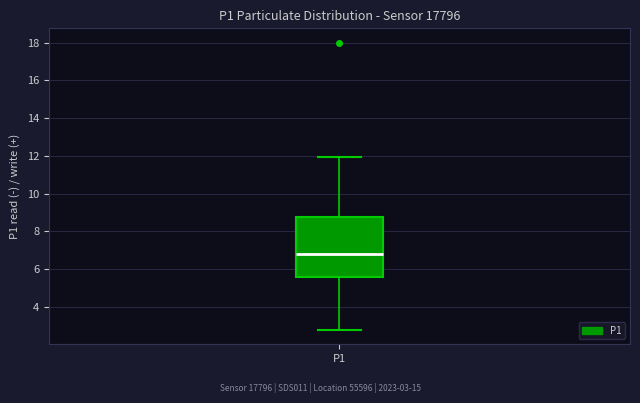

Where is the lower edge of the box for P1 on the y-axis? The values are not printed on the chart, so give them approximately, as read against the axis.

5.6